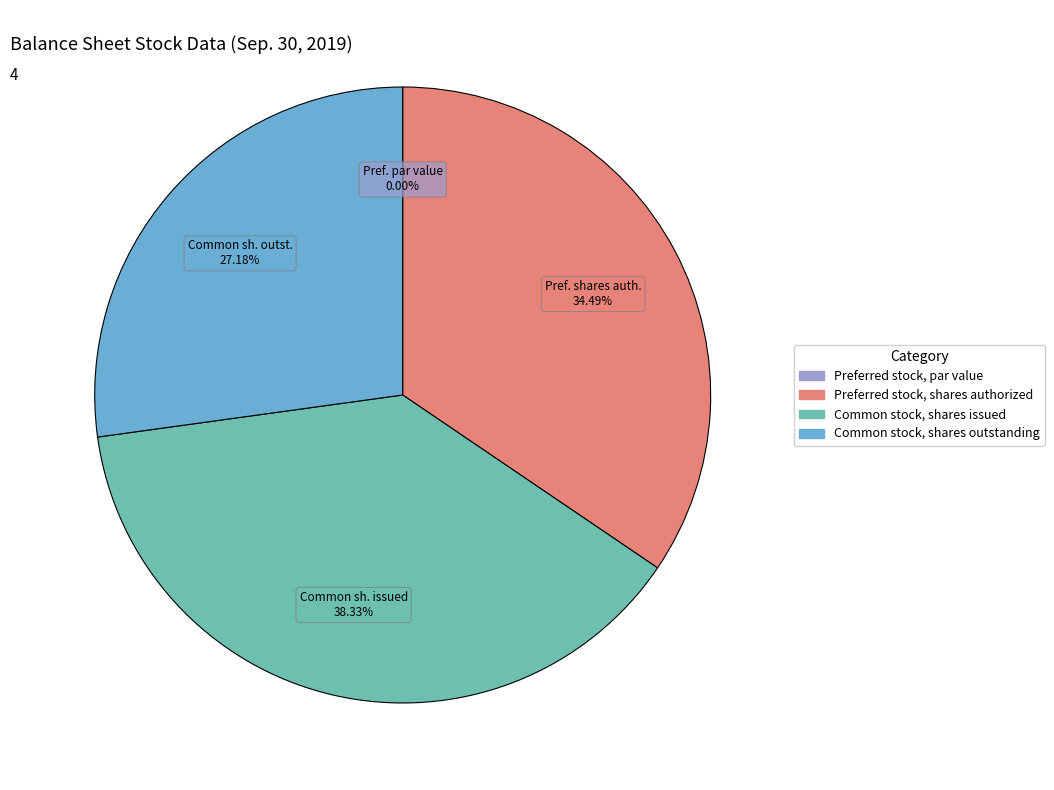

Is it true that Common stock, shares issued is 52% of the pie?

False